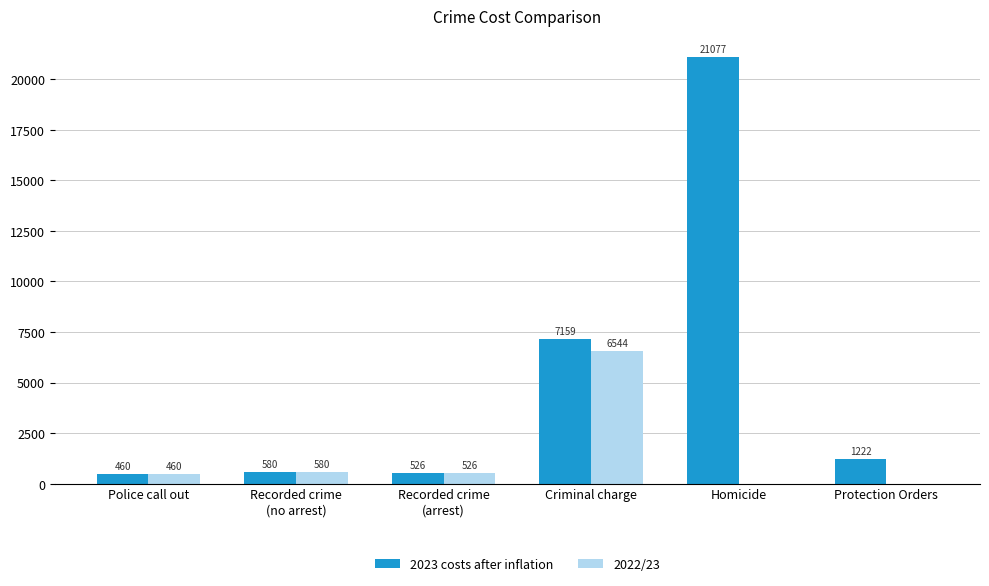

What is the sum of the 2023 costs after inflation values at Protection Orders and Recorded crime
(arrest)?

1747.8